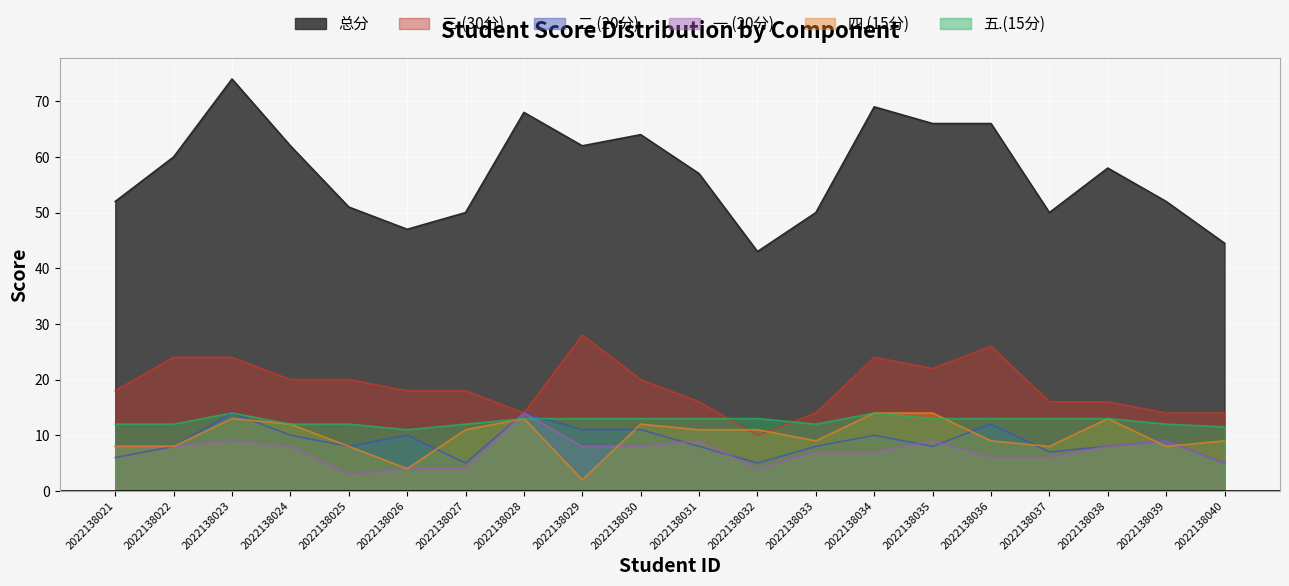

What is the approximate value of 四.(15分) at 2022138032?

11.0